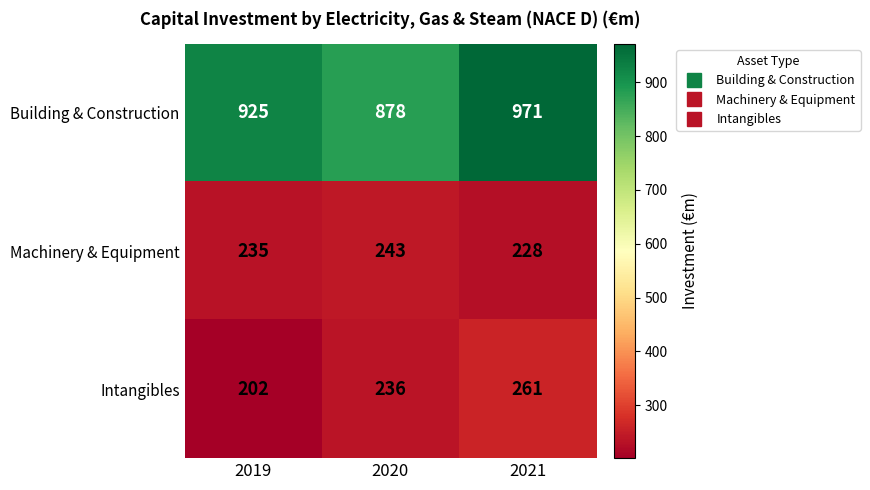

Which series has the largest range (max minus min)?

Building & Construction